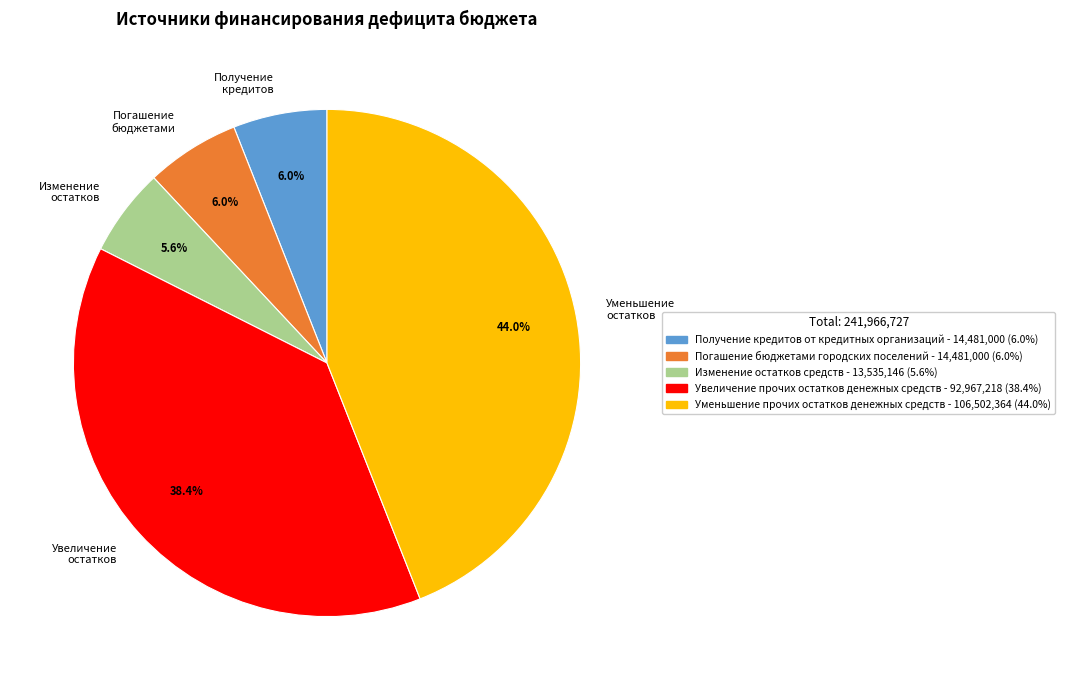

Is there any slice that represents more than half of the pie?

No